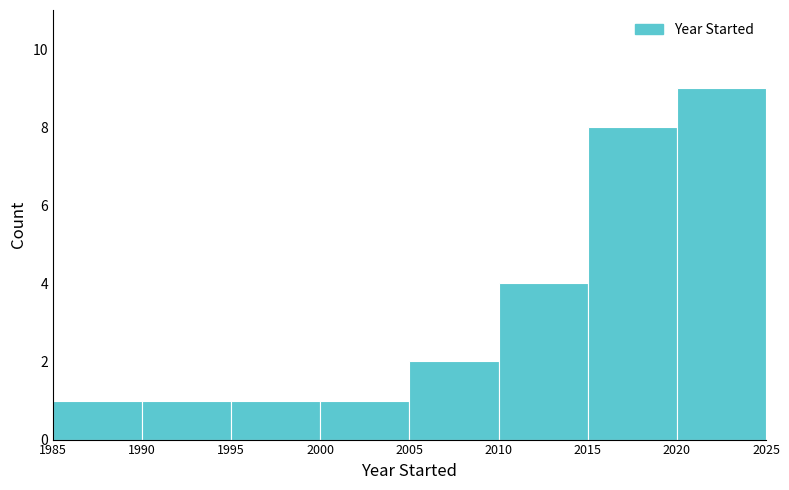

Which range on the x-axis has the tallest bar?

2020 to 2025